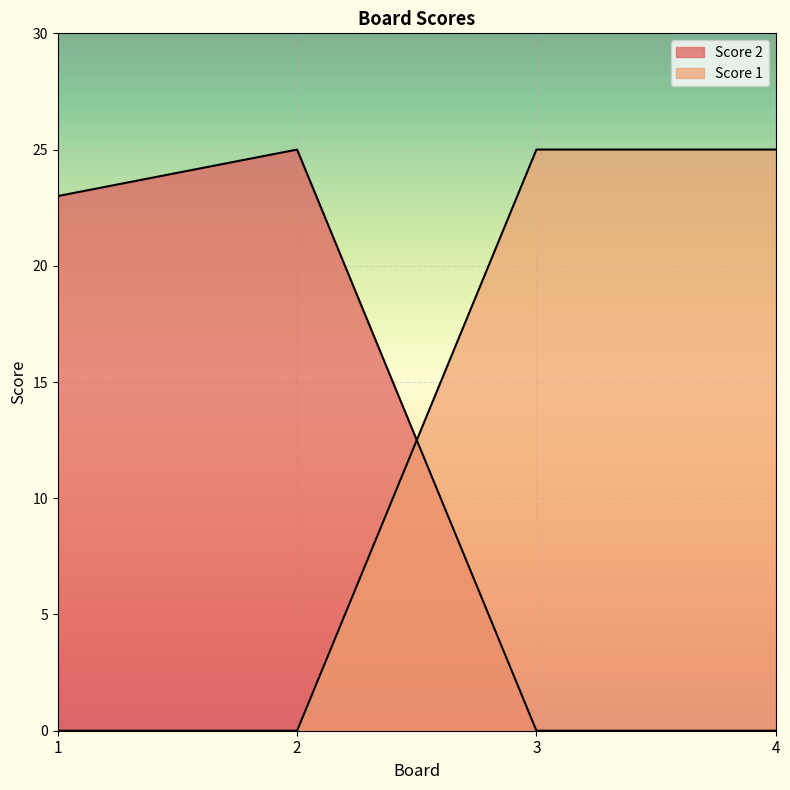

Reading left to right, list all the values displayed in this chart.

Score 2: 23	25	0	0
Score 1: 0	0	25	25